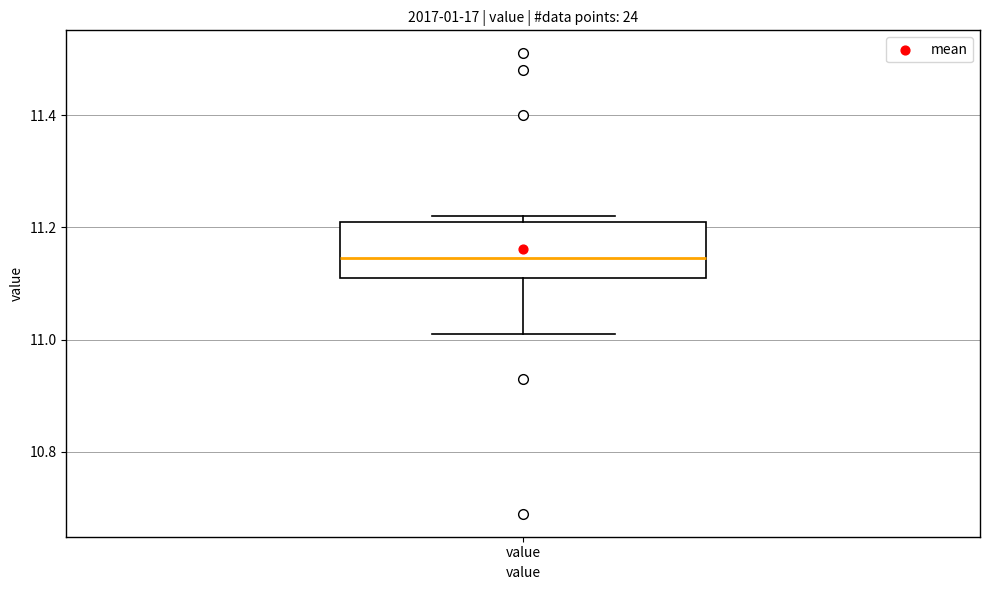

Transcribe this box plot: give where the median line is, the range the box spans, and where the two whiskers end, as read against the y-axis. The values are not printed on the chart, so give them approximately, as read against the axis.

median 11.14, box 11.12 to 11.22, whiskers 11.02 to 11.22 (just above the box's upper edge)